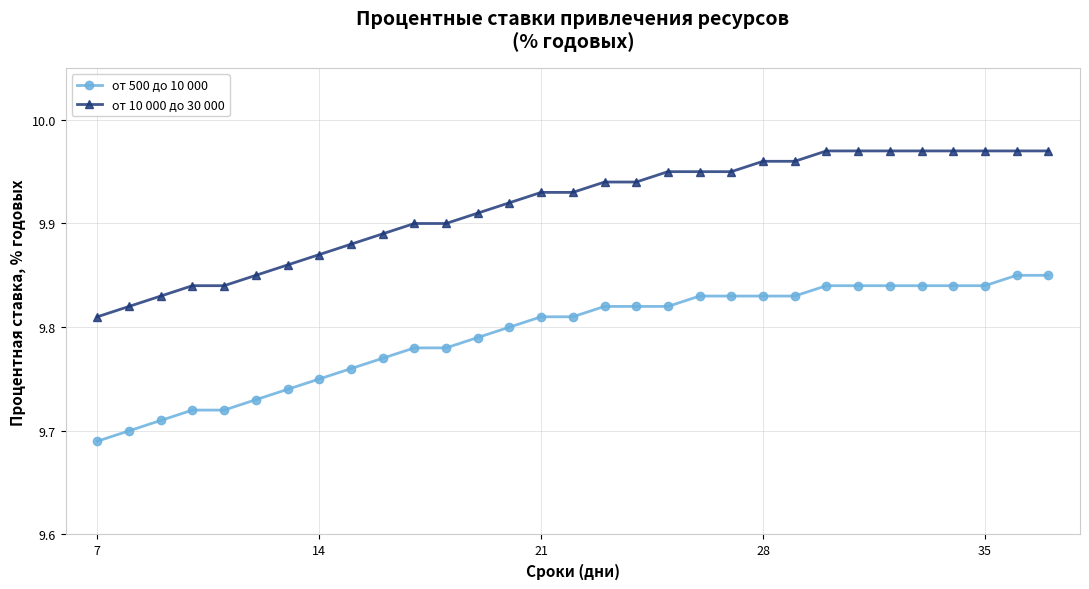

What is the difference between the second highest and minimum values in the от 10 000 до 30 000 series?

0.2